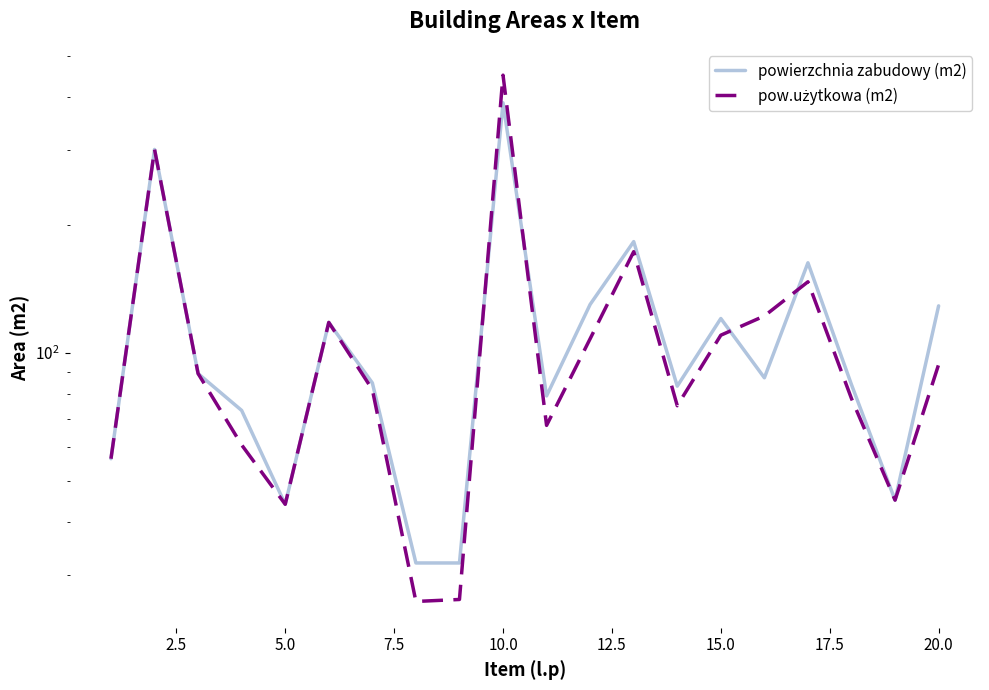

What are all the series names shown in the legend?

powierzchnia zabudowy (m2), pow.użytkowa (m2)